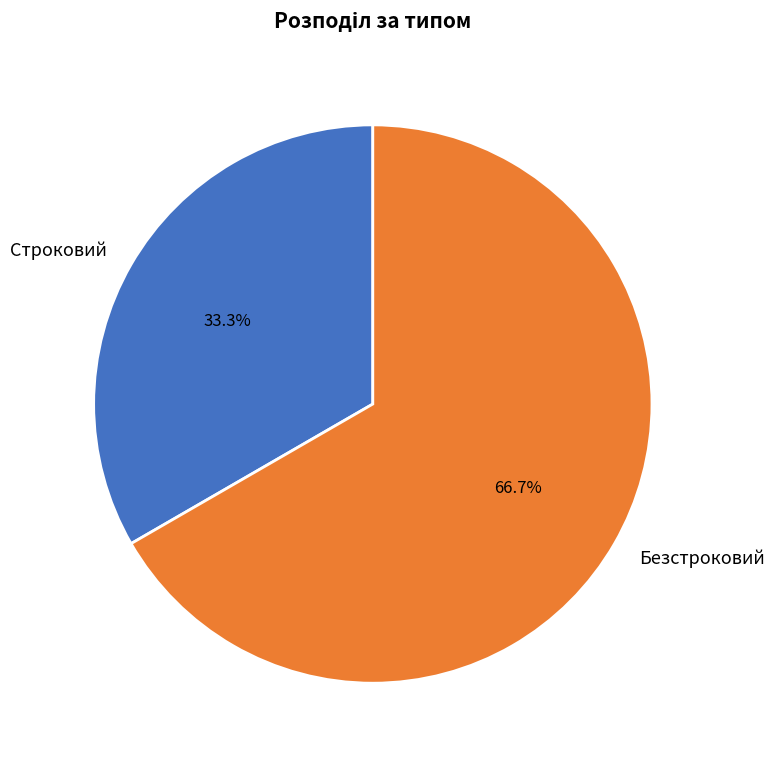

What percentage is the Строковий slice, to the nearest percent?

33%